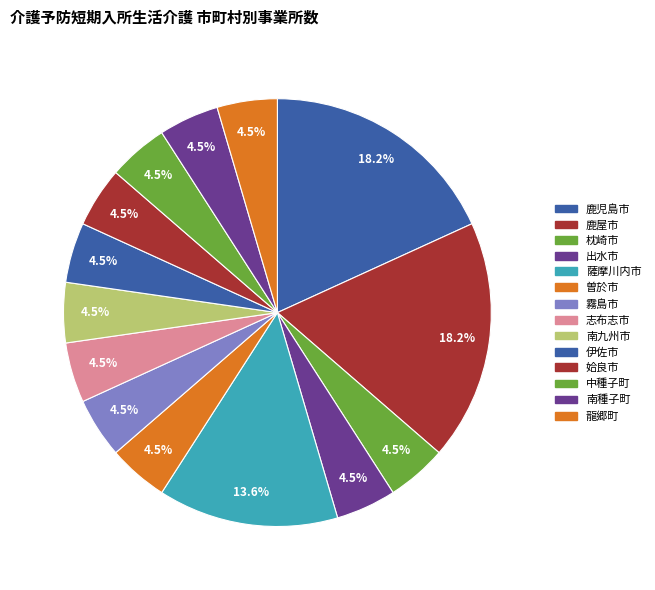

How many slices are in this pie chart?

14